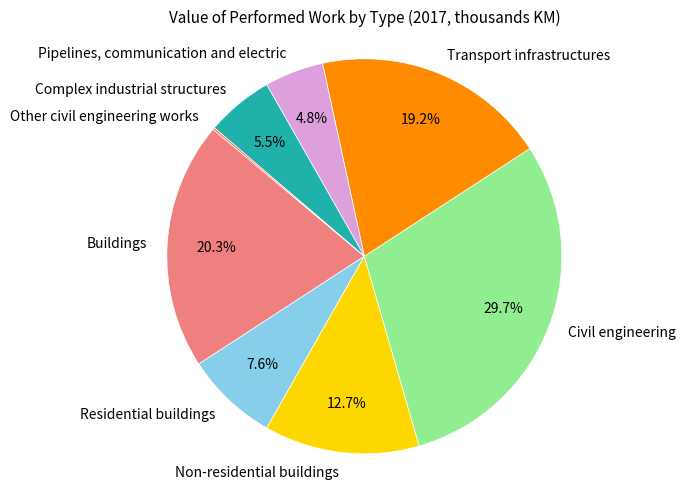

Which slice is the largest?

Civil engineering